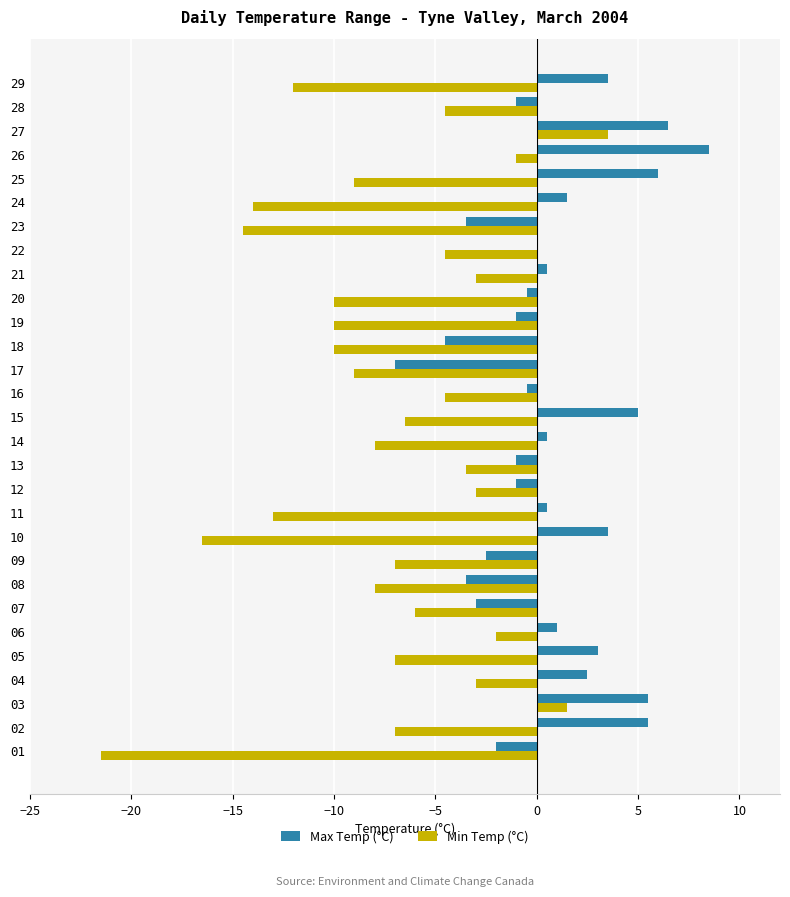

At which category does the chart reach its peak across all series?

26